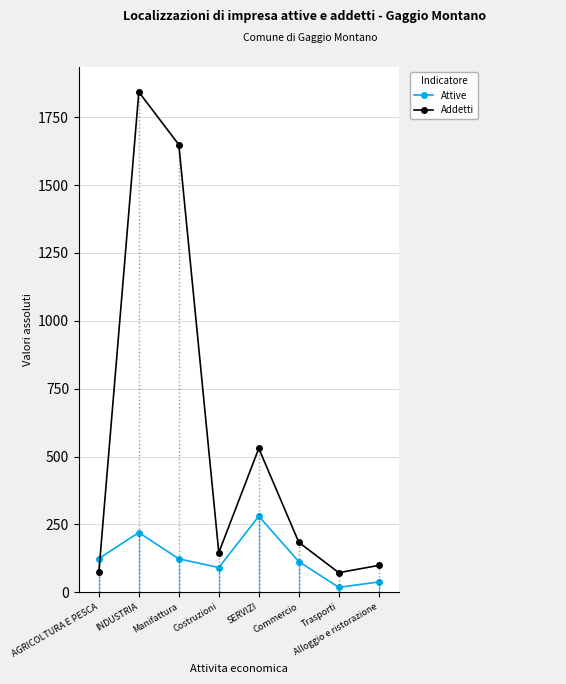

True or false: Addetti and Attive cross at least once.

True